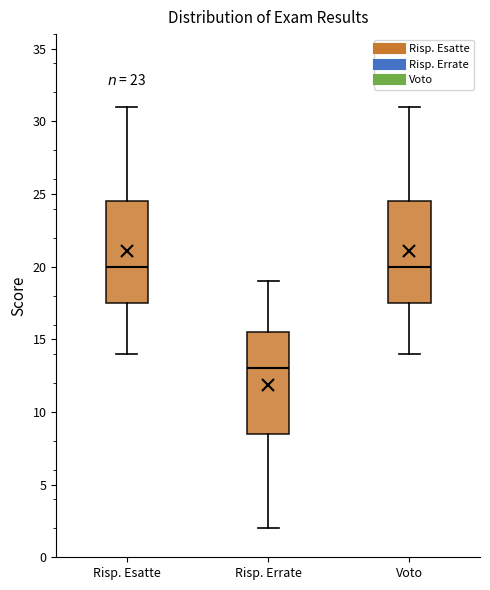

Reading left to right, read every box against the y-axis: the position of its median line, the range the box covers, and the ends of its whiskers. The values are not printed on the chart, so give them approximately, as read against the axis.

Risp. Esatte: median 20.0, box 17.5 to 24.5, whiskers 14.0 to 31.0
Risp. Errate: median 13.0, box 8.5 to 15.5, whiskers 2.0 to 19.0
Voto: median 20.0, box 17.5 to 24.5, whiskers 14.0 to 31.0